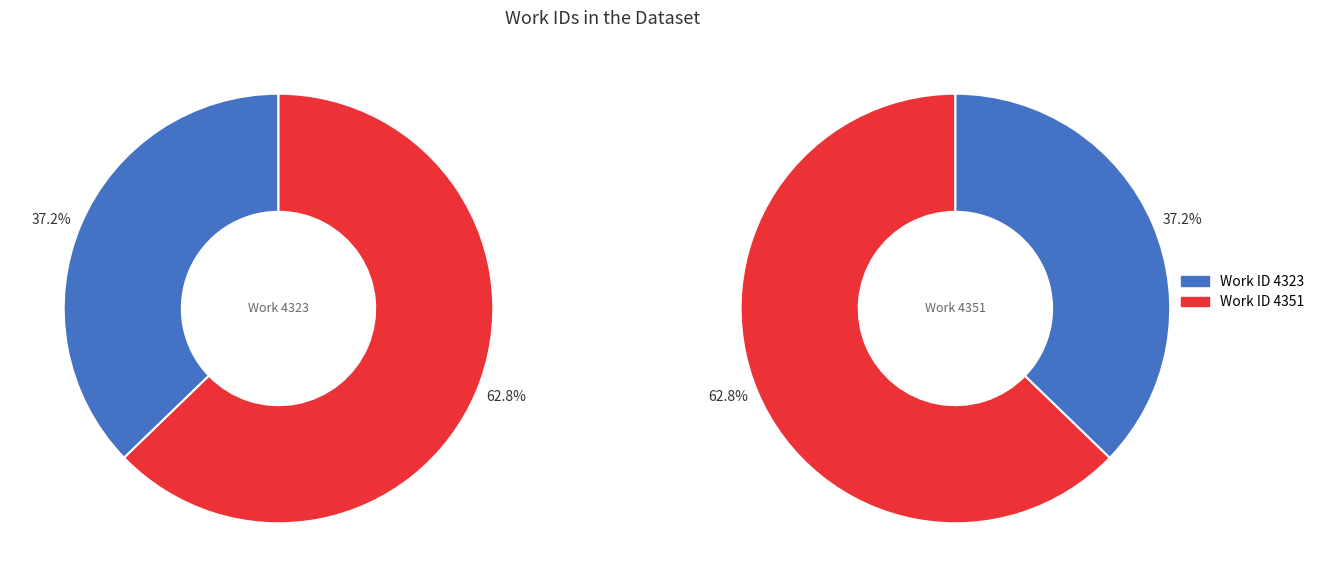

Is it true that 4351 is 63% of the pie?

True